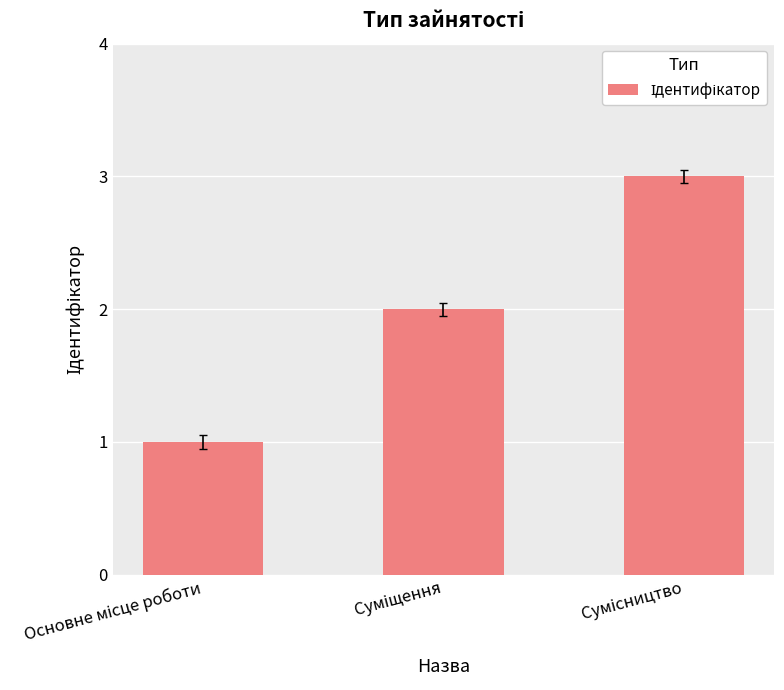

What is the value of the 1st bar from the left?

1